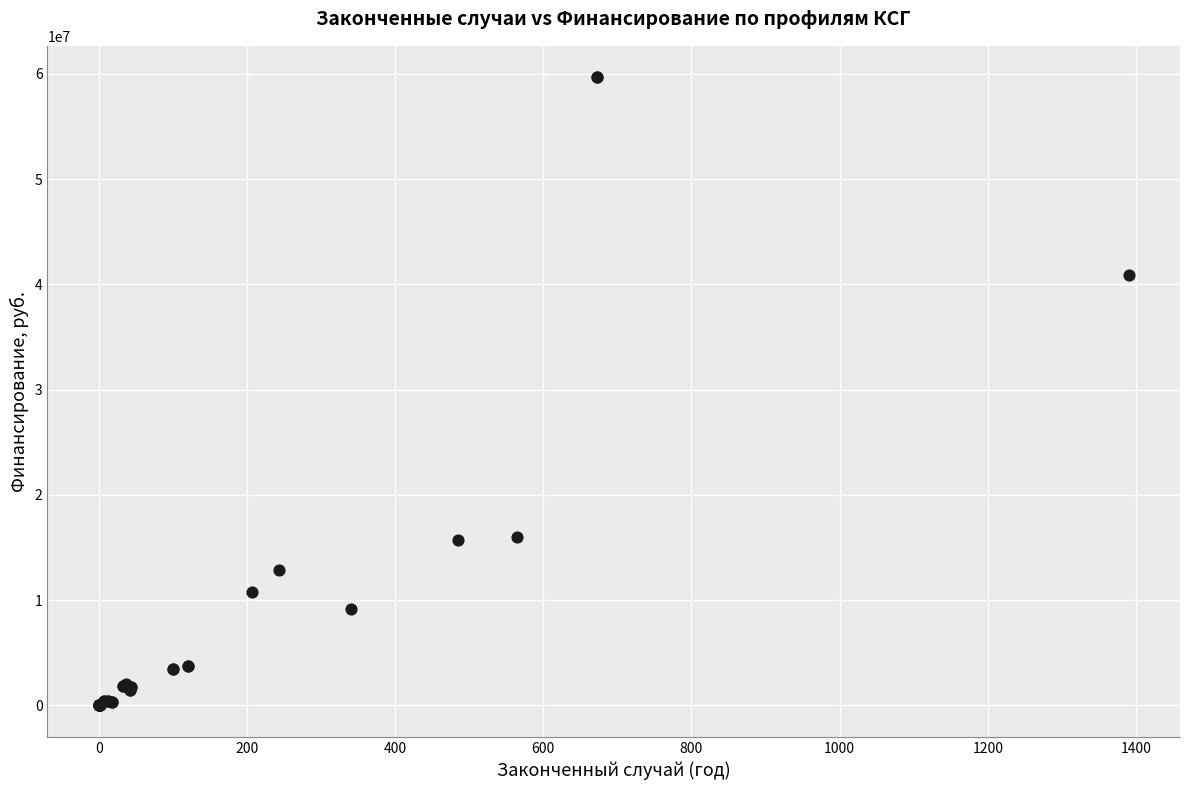

What Y value in the scatter plot is closest to 29843773?

40907008